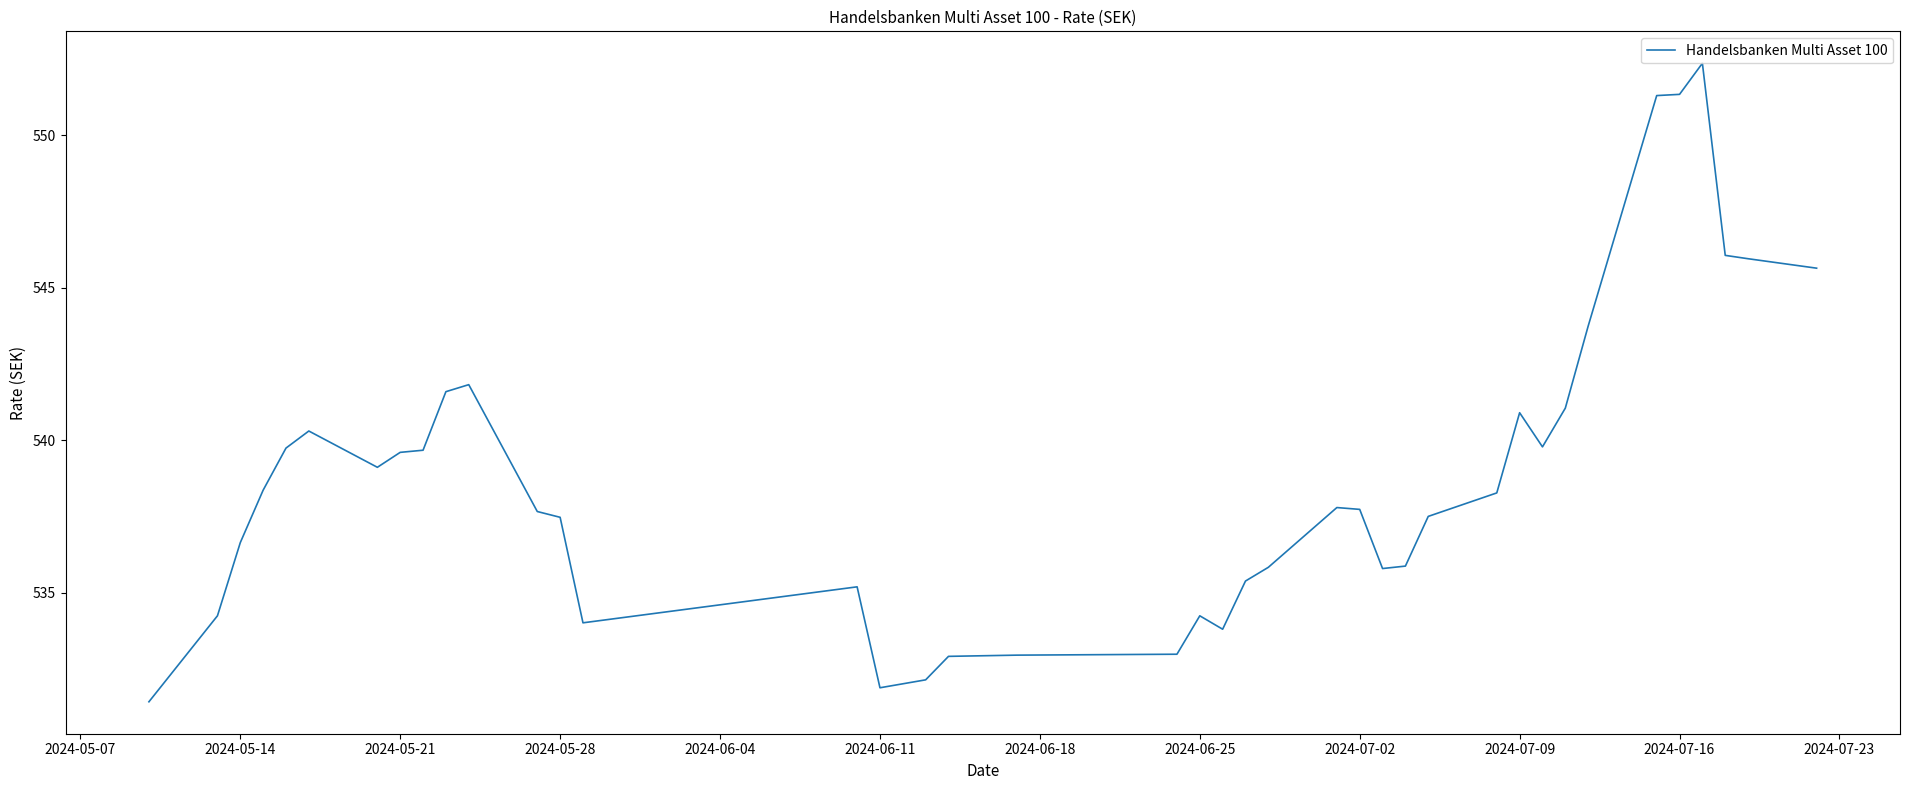

What is the greatest value displayed?

552.4